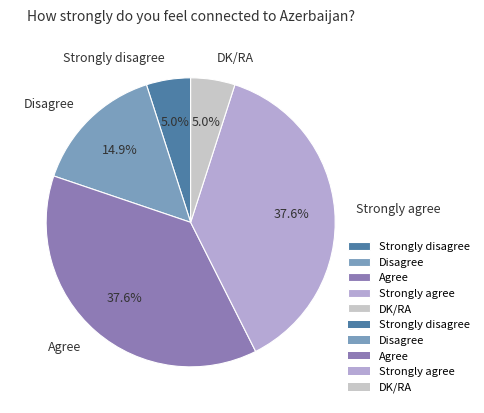

Which has a higher value, Strongly agree or Strongly disagree?

Strongly agree